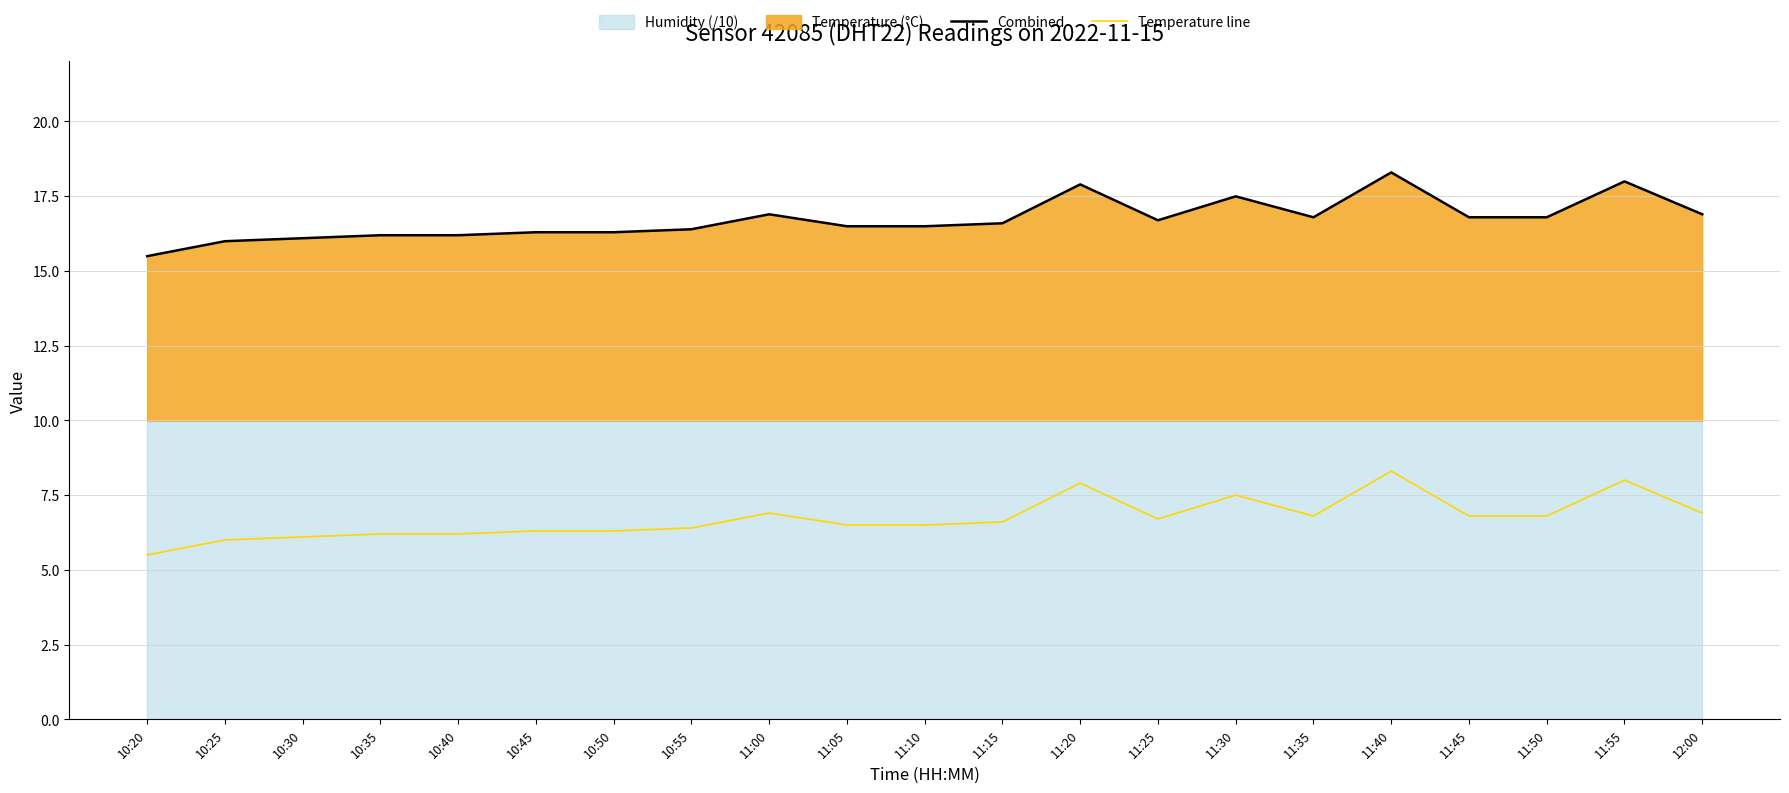

True or false: Combined and Temperature line intersect in this chart.

False